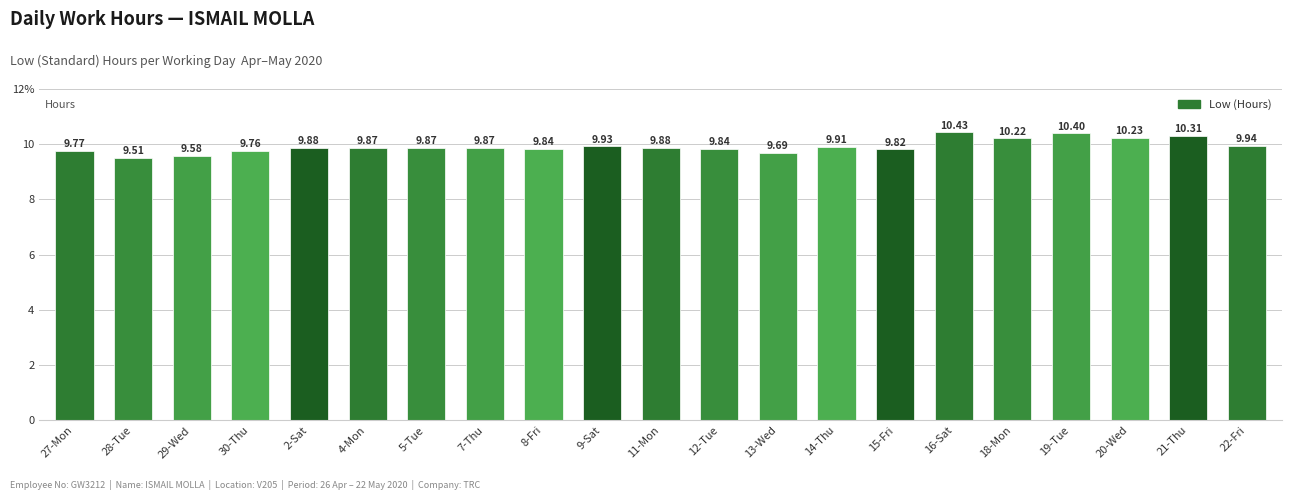

Rank the categories by value from lowest to highest.

28-Tue, 29-Wed, 13-Wed, 30-Thu, 27-Mon, 15-Fri, 8-Fri, 12-Tue, 4-Mon, 5-Tue, 7-Thu, 2-Sat, 11-Mon, 14-Thu, 9-Sat, 22-Fri, 18-Mon, 20-Wed, 21-Thu, 19-Tue, 16-Sat